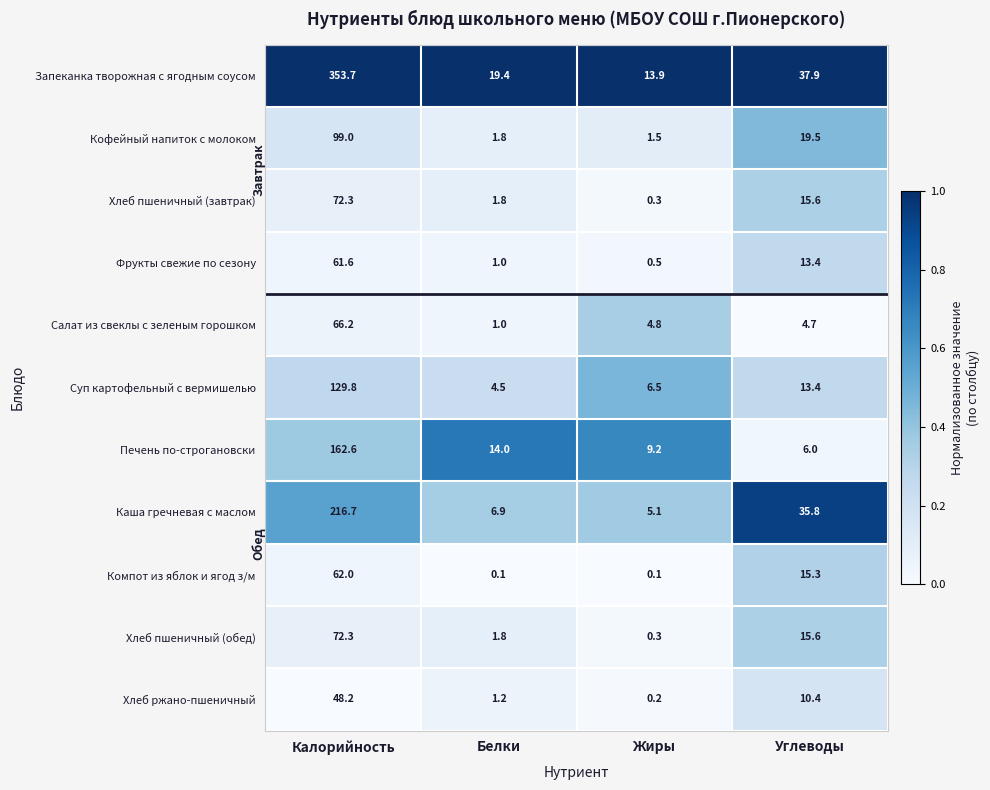

The value of Хлеб пшеничный (завтрак) at Углеводы is 15.6. True or false?

True